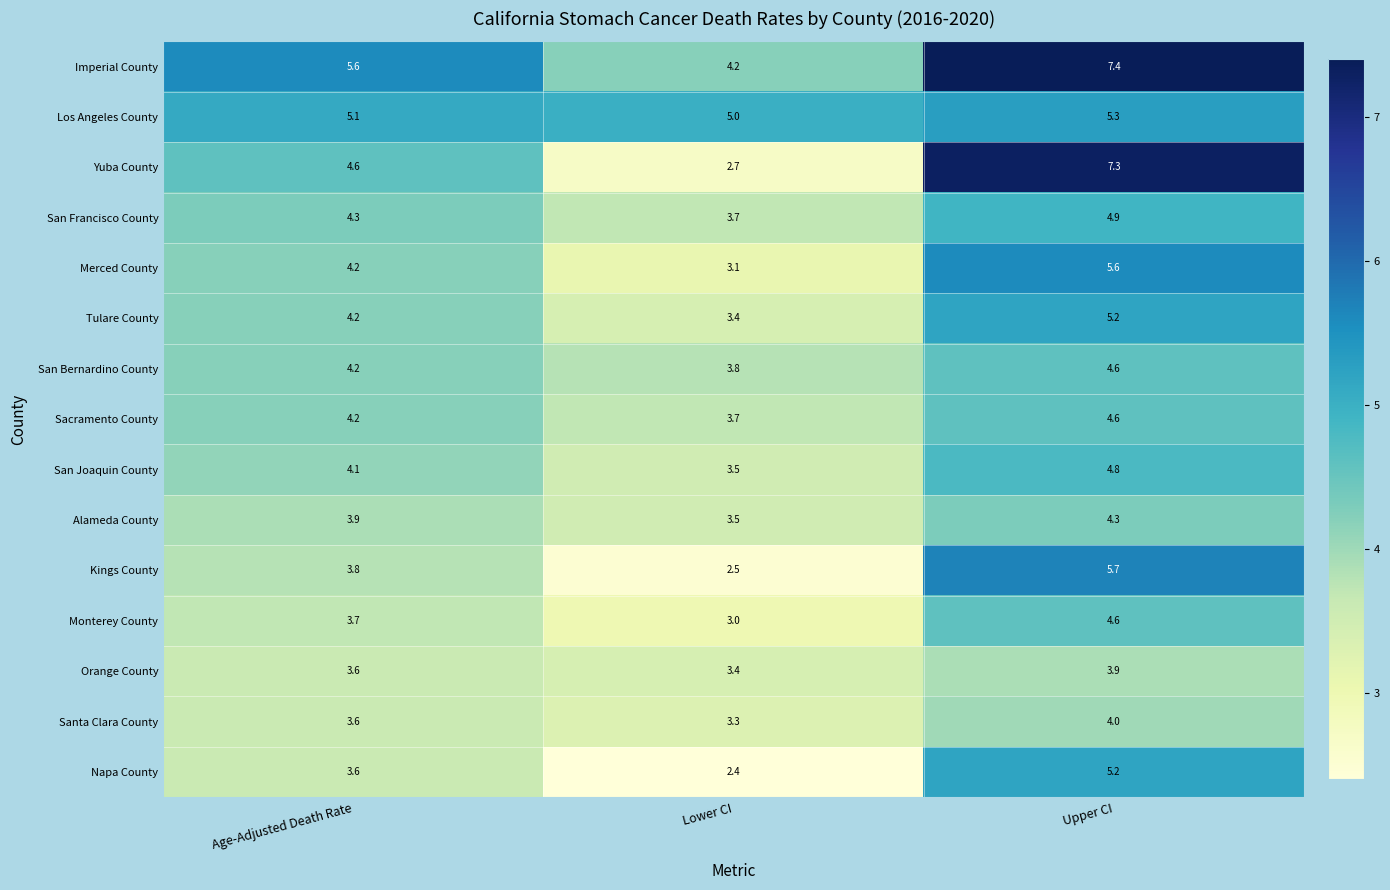

Which series changed the most between Lower CI and Upper CI?

Yuba County